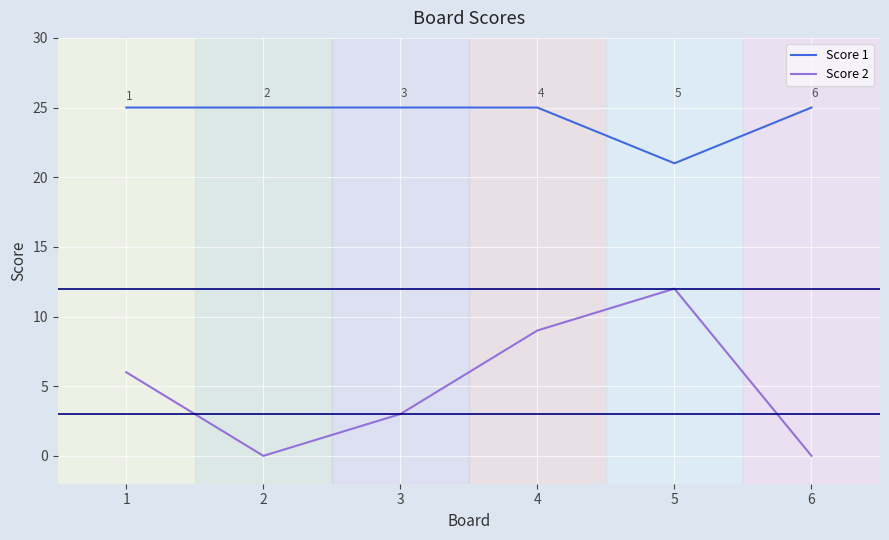

Between 3 and 4, which series saw the biggest shift?

Score 2